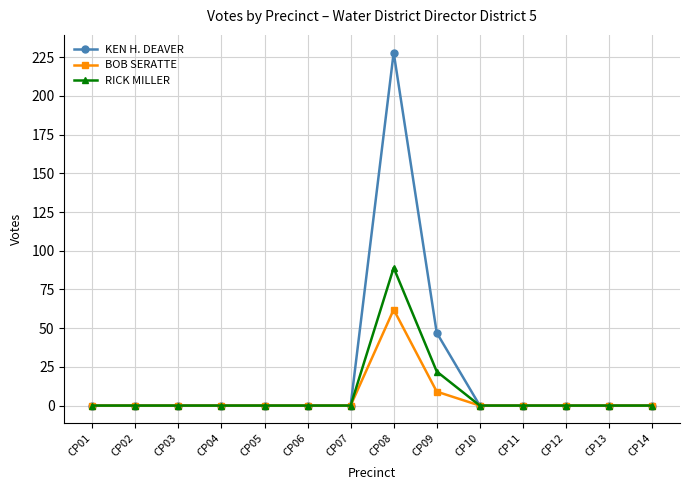

What are all the series names shown in the legend?

KEN H. DEAVER, BOB SERATTE, RICK MILLER